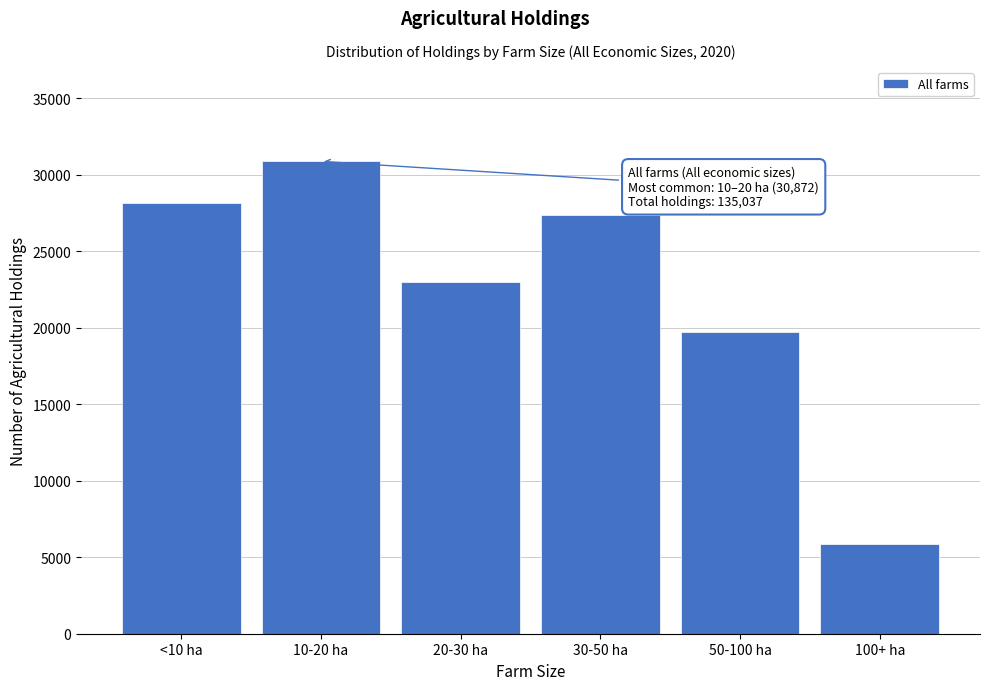

Reading left to right, transcribe all the data shown in this chart.

28154	30872	22995	27394	19747	5875